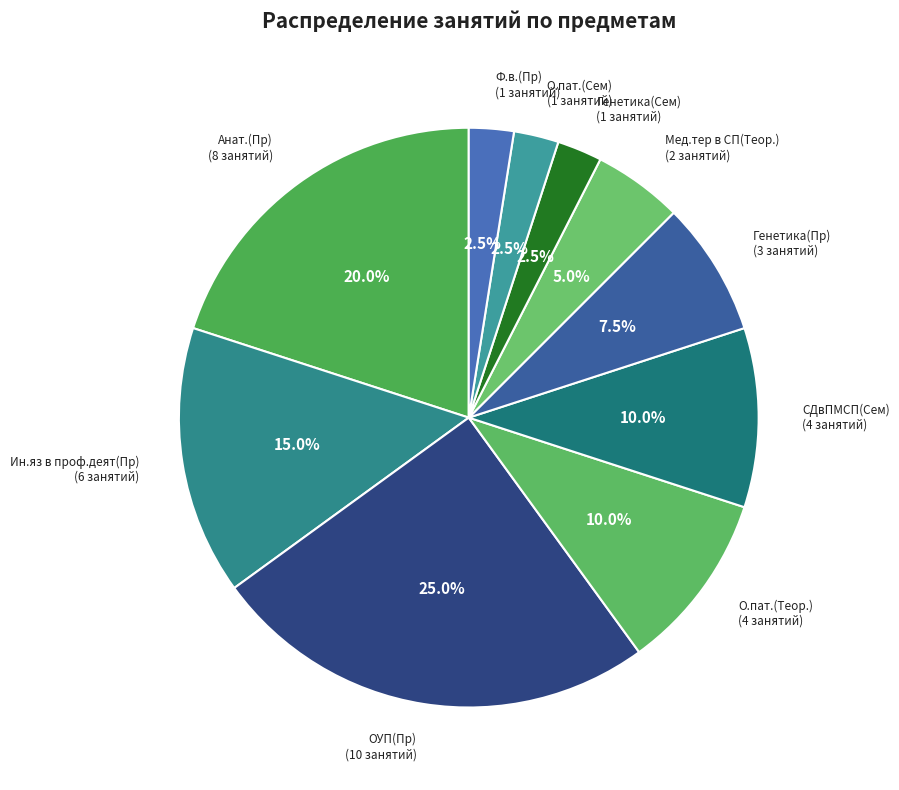

How many slices are in this pie chart?

10